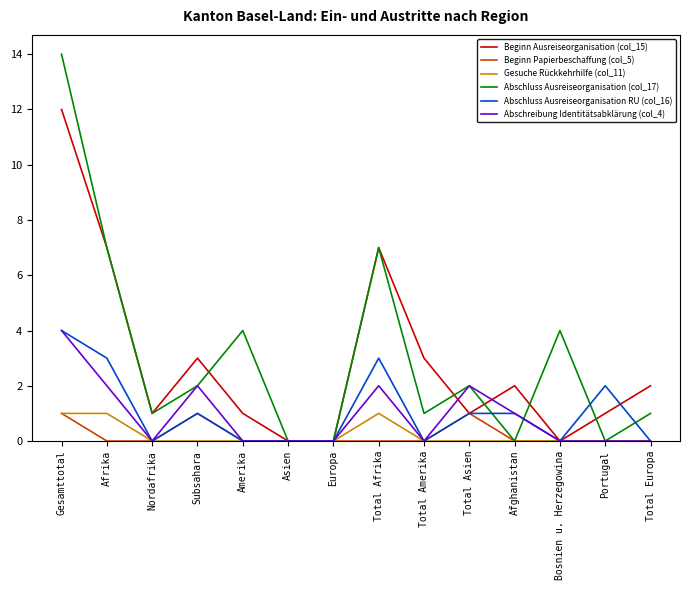

Is the value of Abschluss Ausreiseorganisation (col_17) at Subsahara greater than the value of Gesuche Rückkehrhilfe (col_11) at Subsahara?

Yes